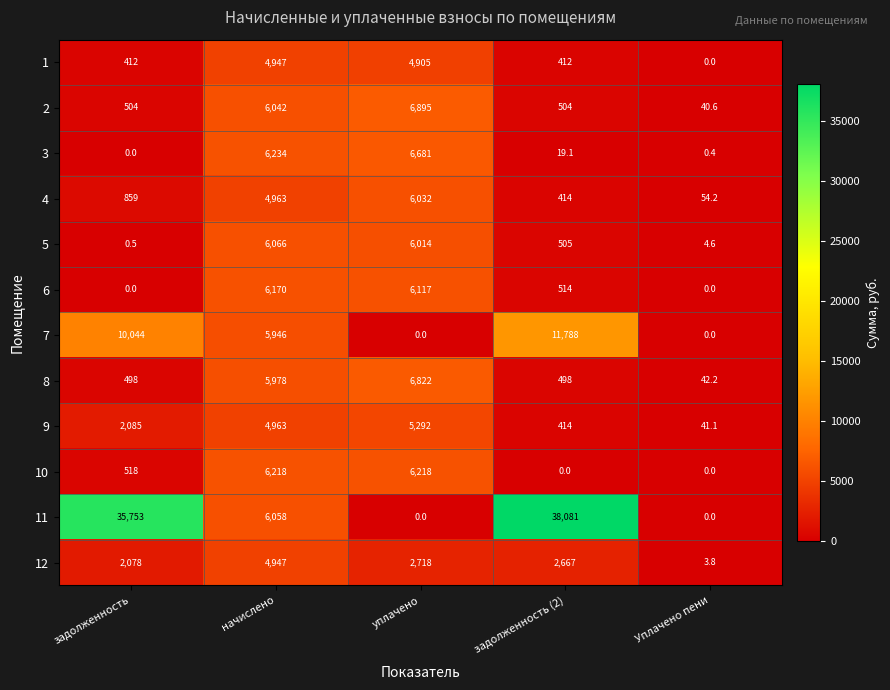

At which label is 8 closest to 3432?

начислено